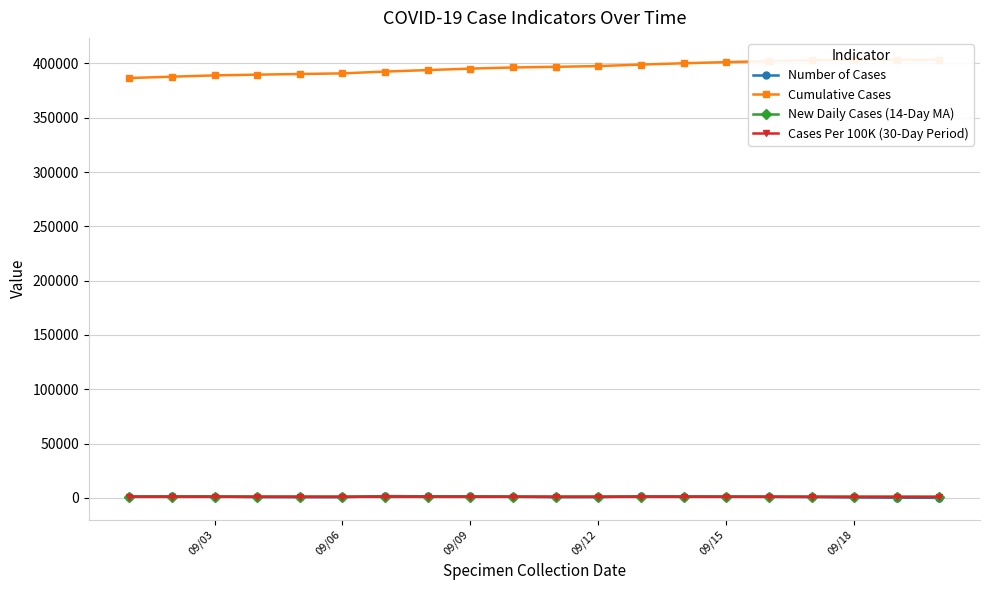

How many data points in New Daily Cases (14-Day MA) are above 1069?

11